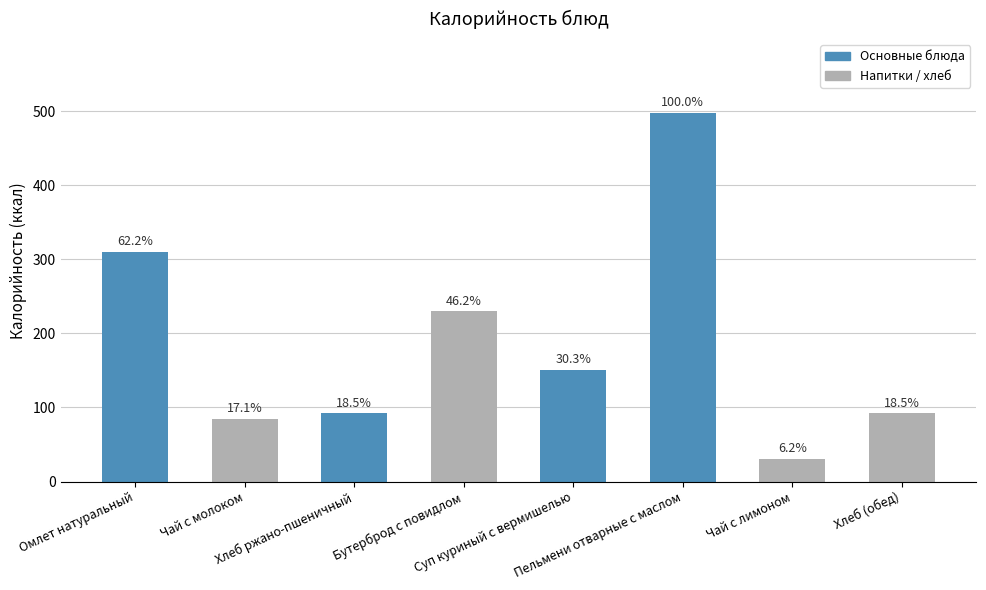

What is the sum of all values?

1489